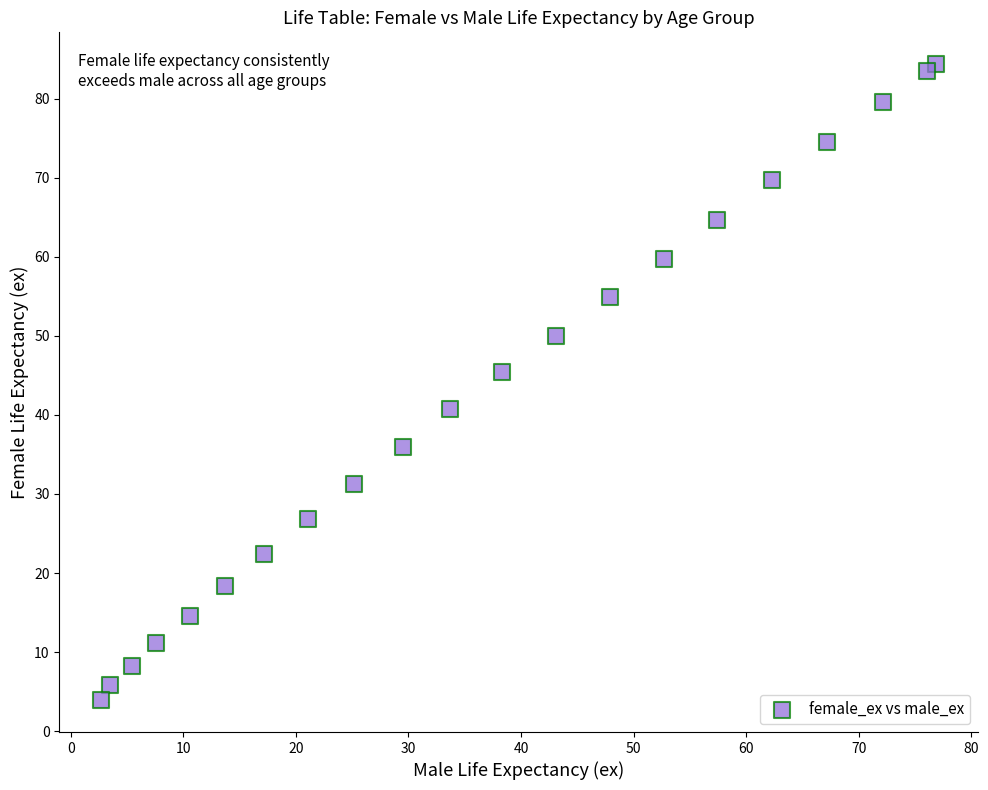

What Y value in the scatter plot is closest to 44?

45.5